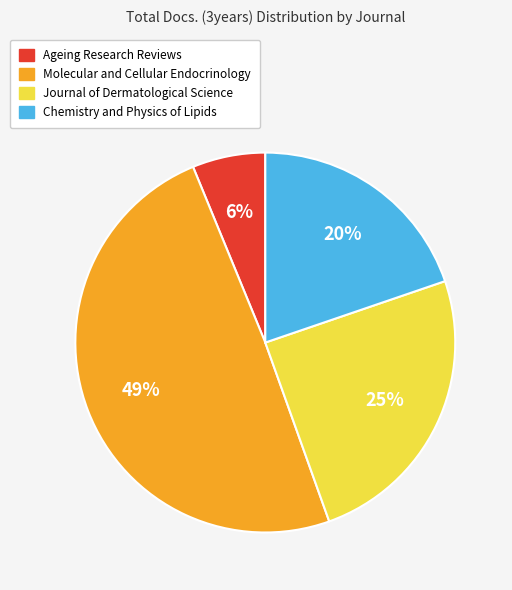

Is Chemistry and Physics of Lipids the majority of the pie?

No